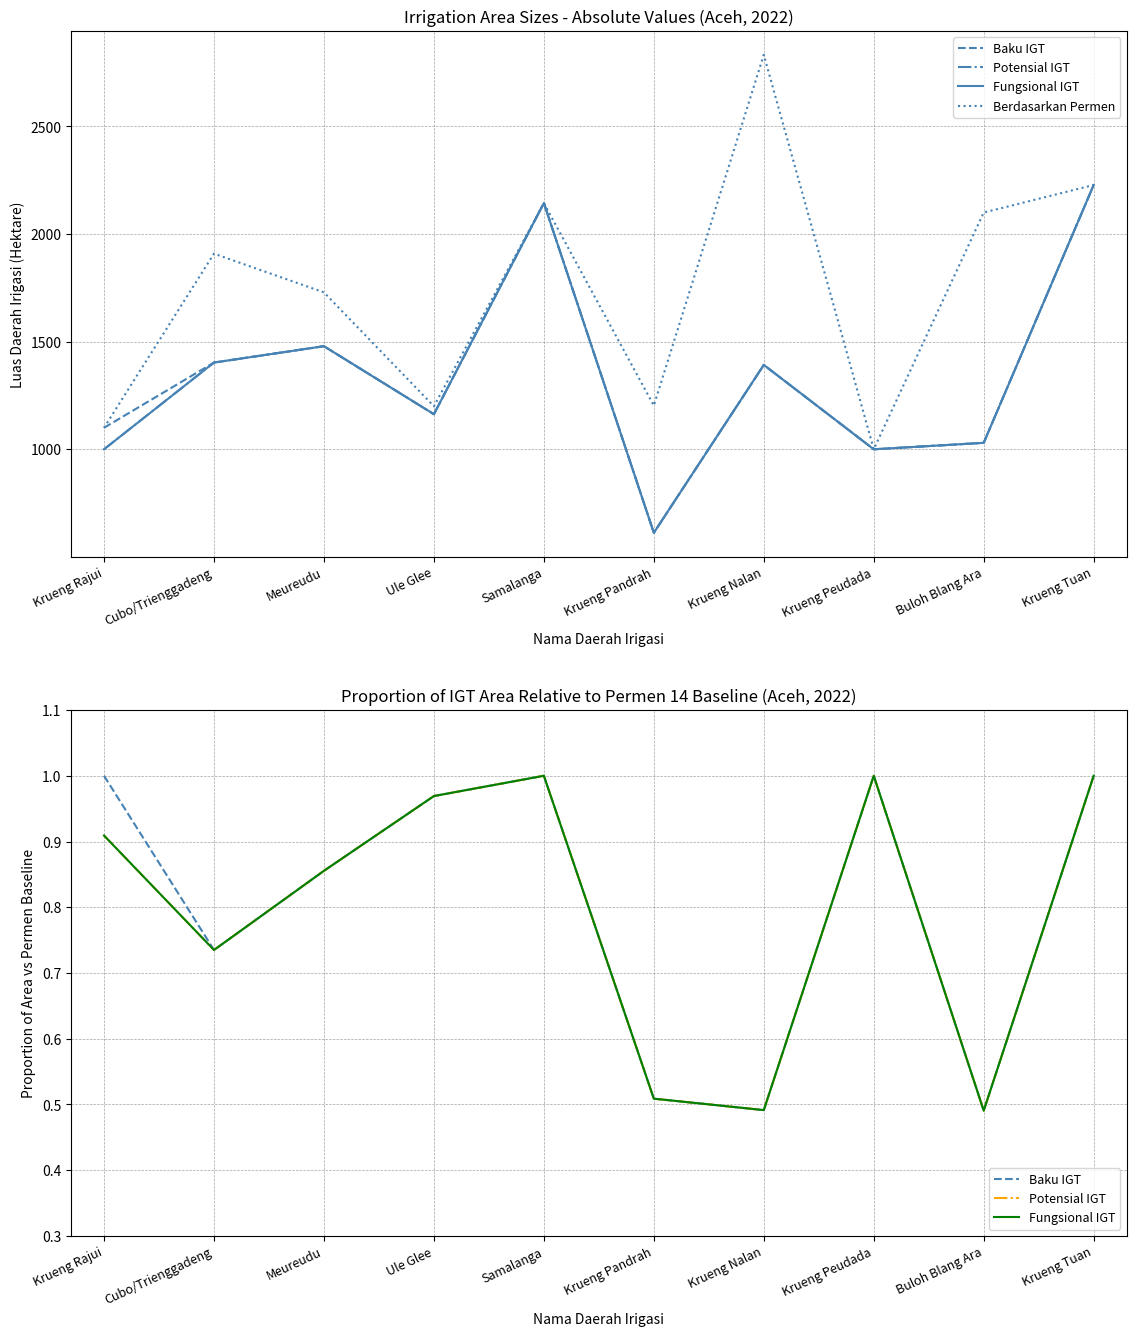

Which category has the highest value in the Berdasarkan Permen series?

Krueng Nalan